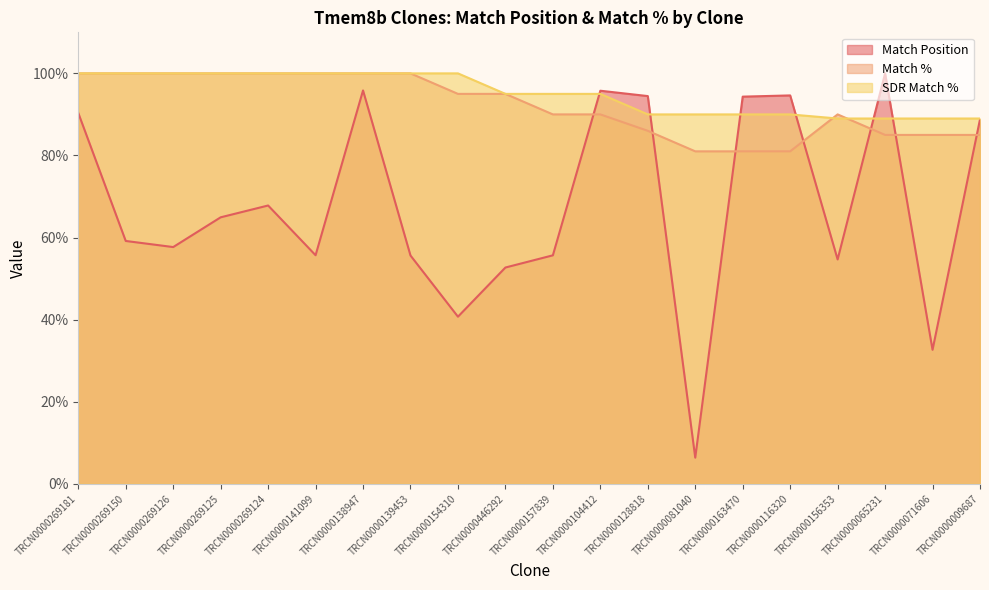

Which category has the lowest value in the Match % series?

TRCN0000081040